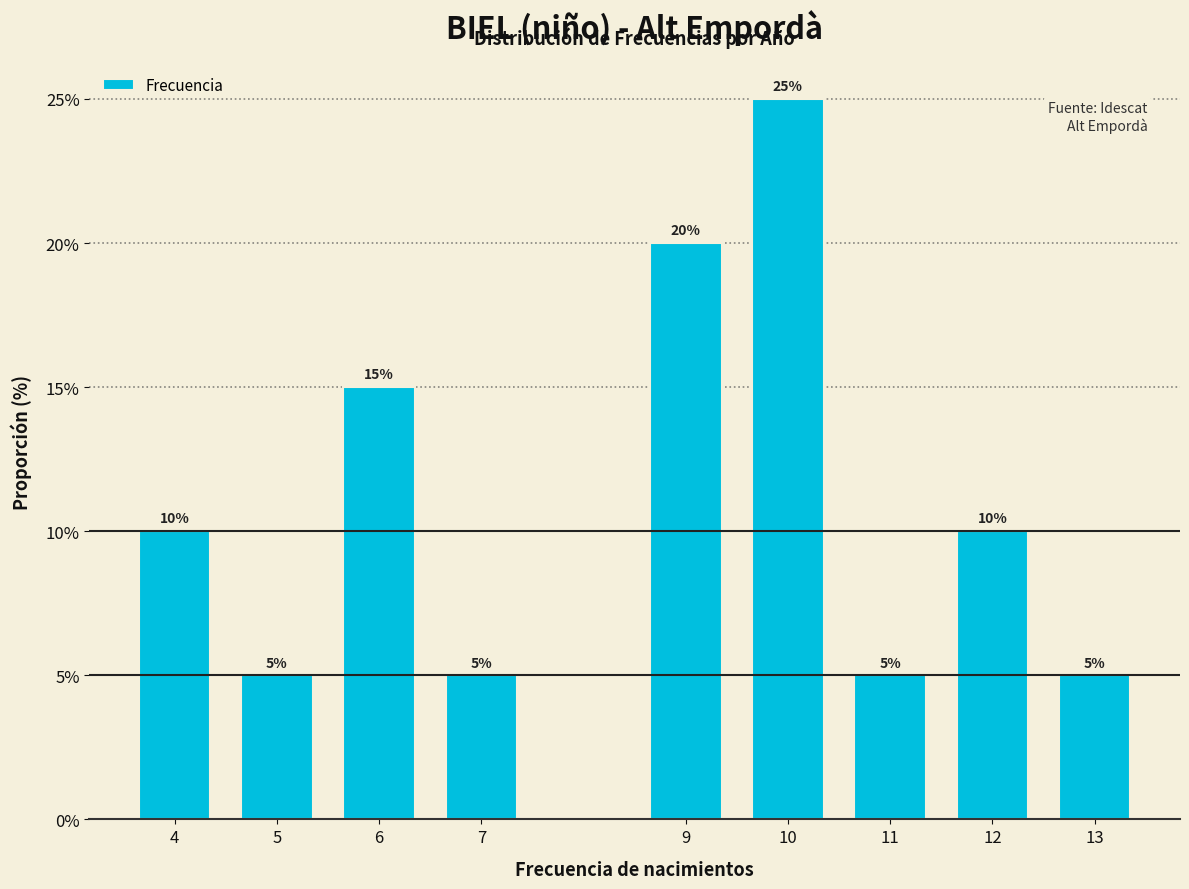

Reading left to right, transcribe all the data shown in this chart.

4=10	5=5	6=15	7=5	9=20	10=25	11=5	12=10	13=5